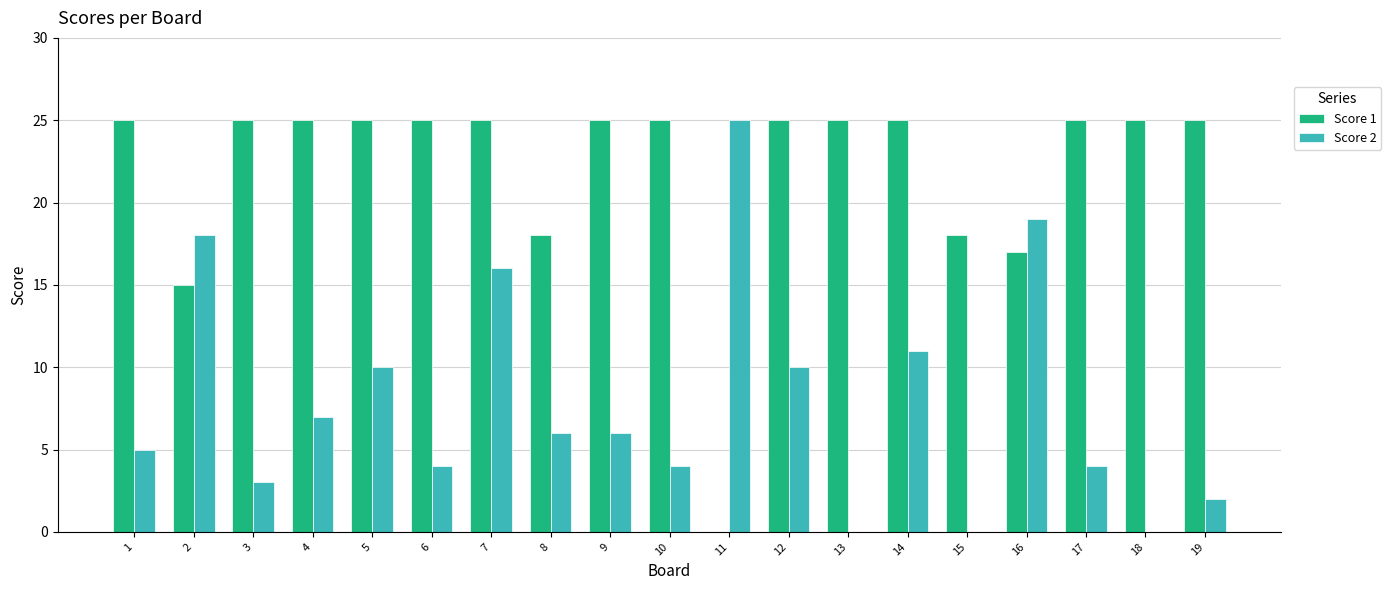

At which category is the sum across all series the highest?

7